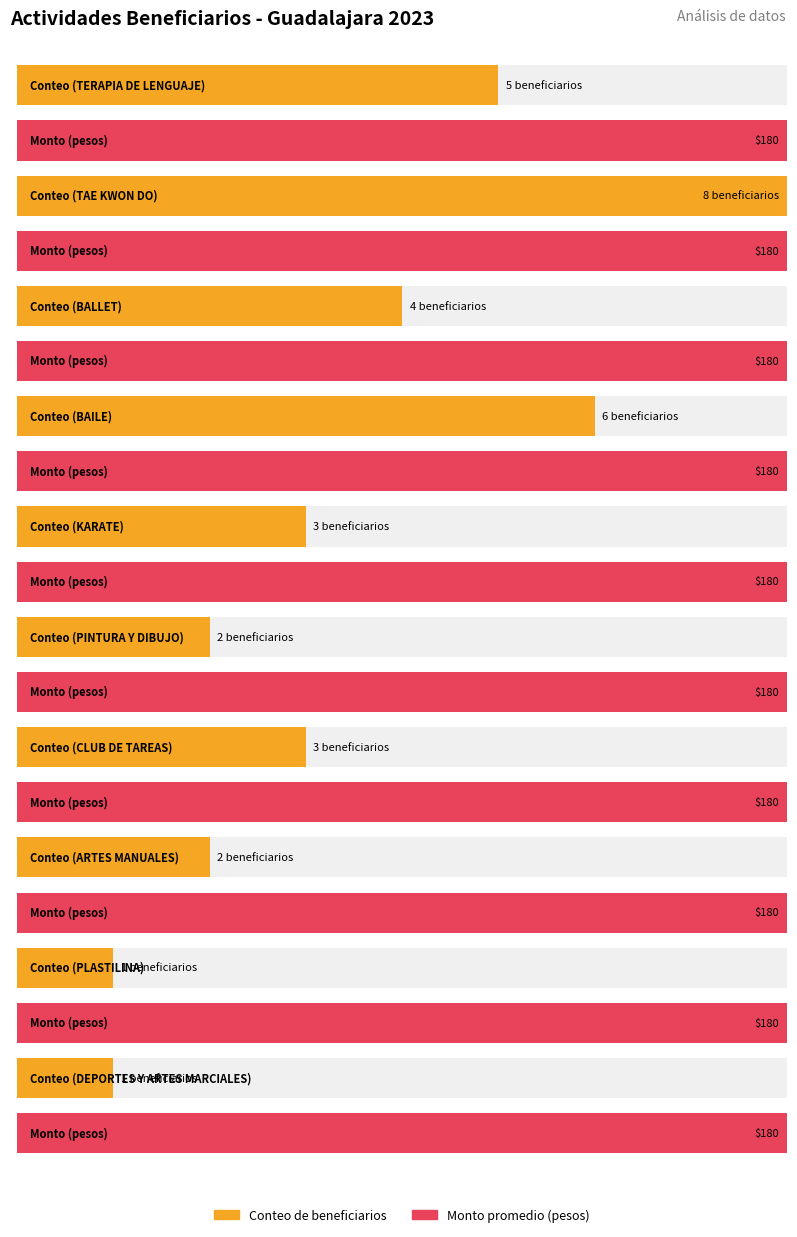

Is the value of Monto promedio (pesos) at BAILE greater than the value of Conteo de beneficiarios at TERAPIA DE LENGUAJE?

Yes